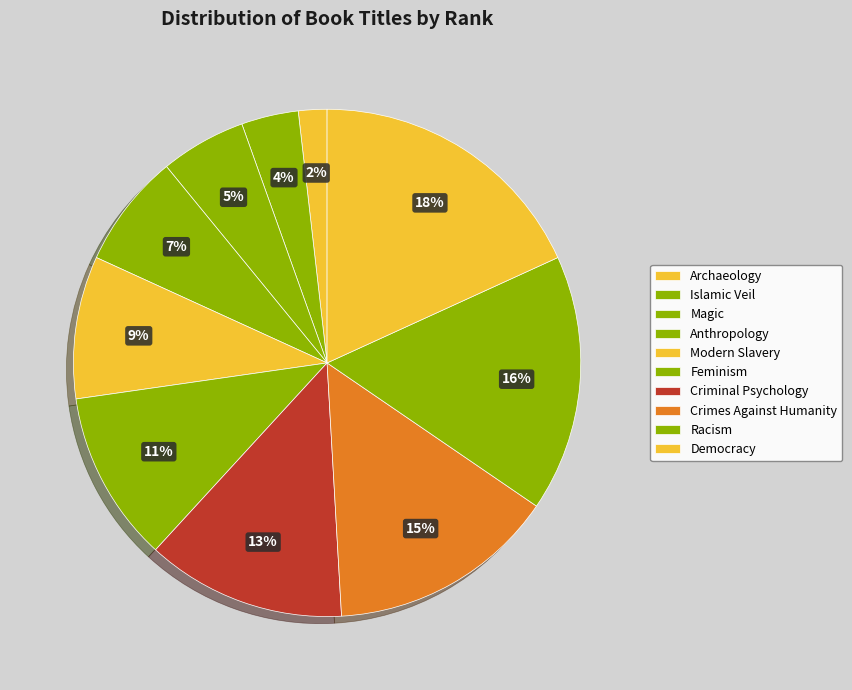

True or false: Islamic Veil accounts for 4% of the total.

True